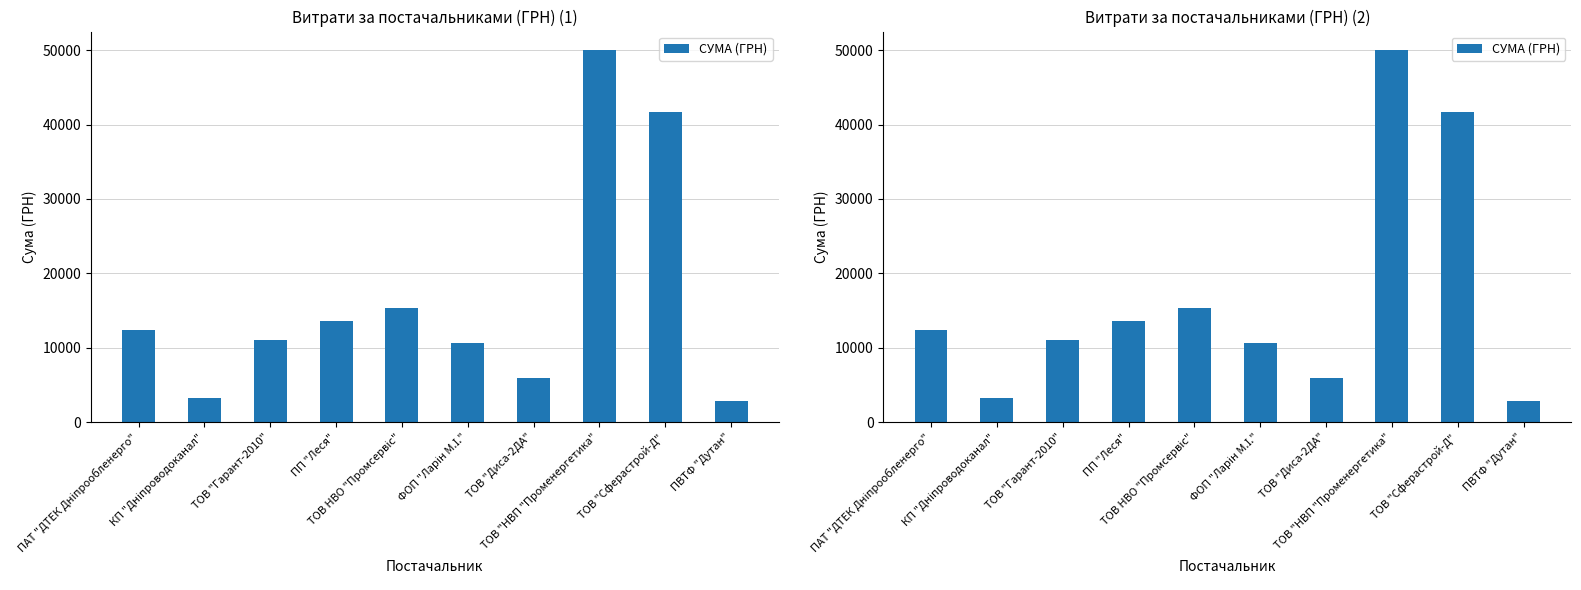

List the labels in order of value, largest first.

ТОВ "НВП "Променергетика", ТОВ "Сферастрой-Д", ТОВ НВО "Промсервіс", ПП "Леся", ПАТ "ДТЕК Дніпрообленерго", ТОВ "Гарант-2010", ФОП "Ларін М.І.", ТОВ "Диса-2ДА", КП "Дніпроводоканал", ПВТФ "Дутан"